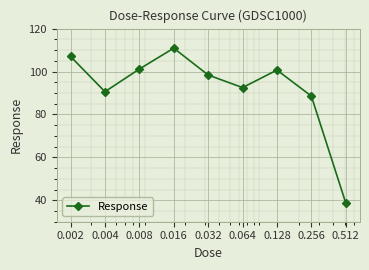

What is the average value?

92.1